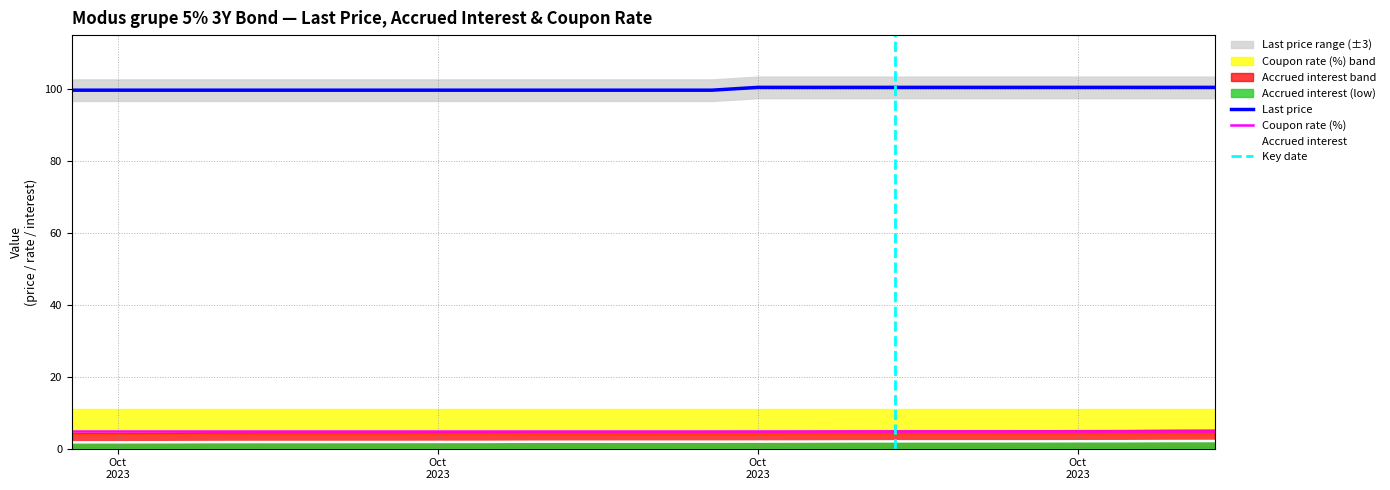

The Accrued interest series shows 2.5 at 2023-10-19. True or false?

False